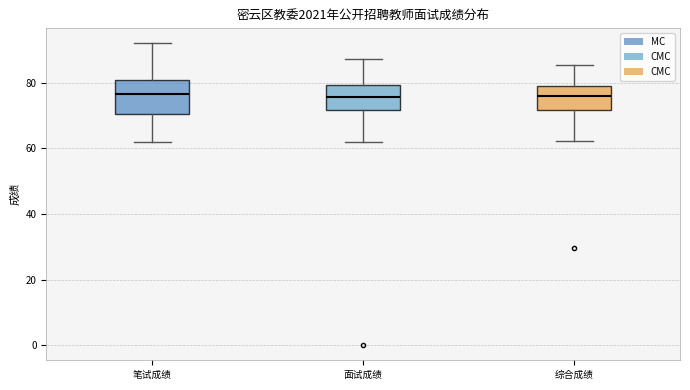

Comparing the boxes themselves (not the whiskers), which one is the tallest?

笔试成绩